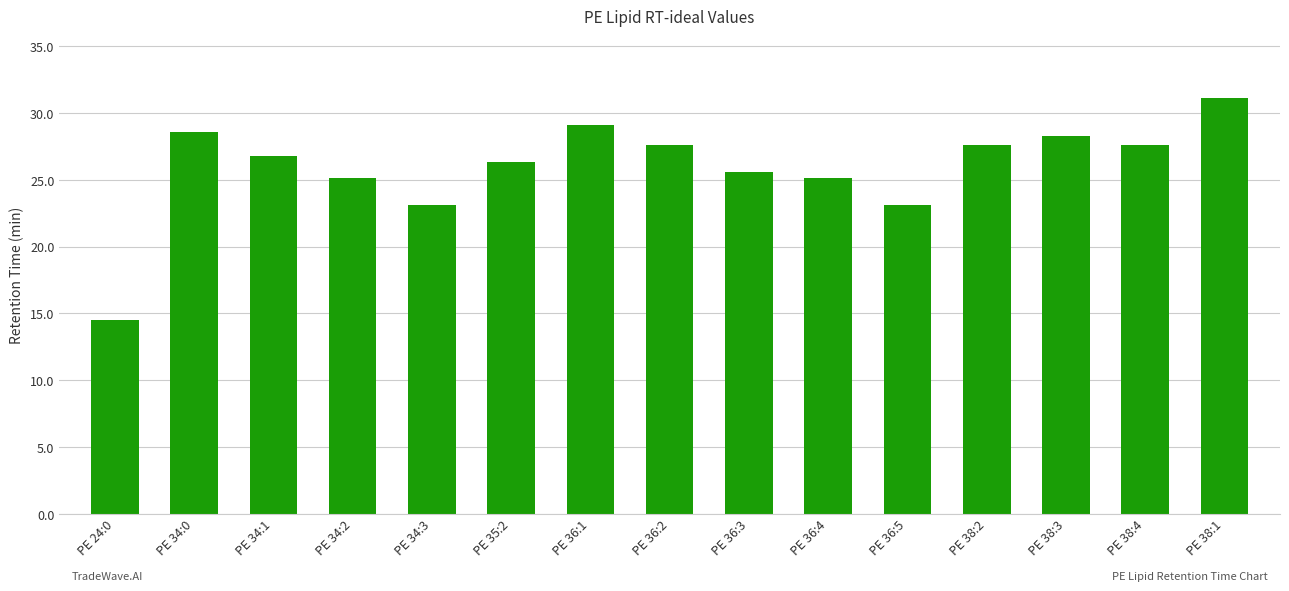

What is the sum of all values?

389.5